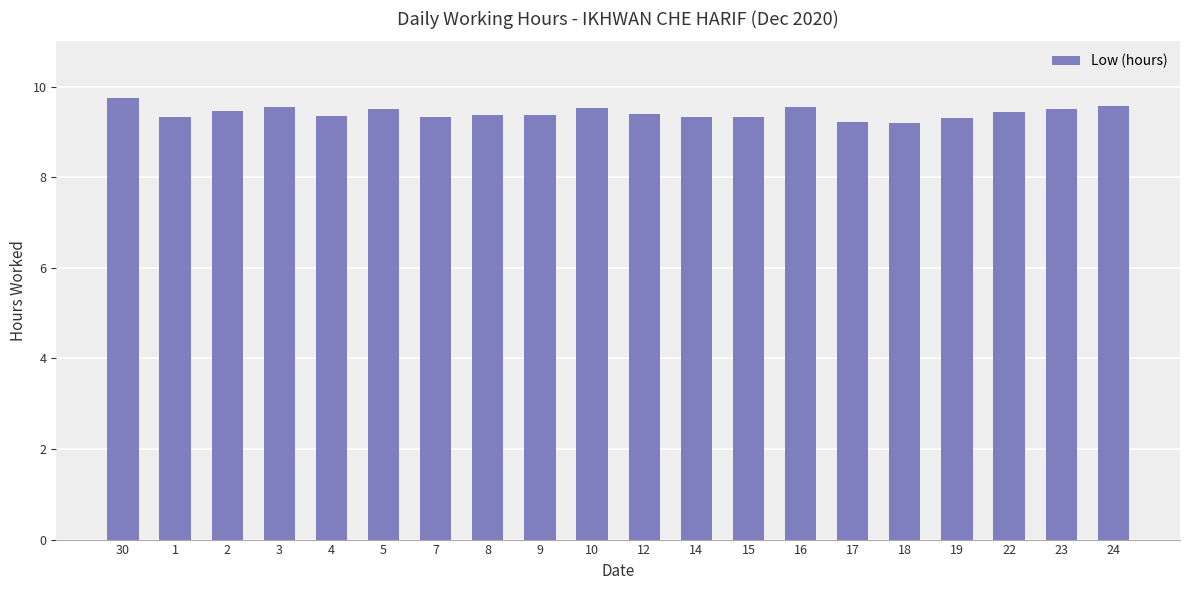

How many bars are there in total?

20